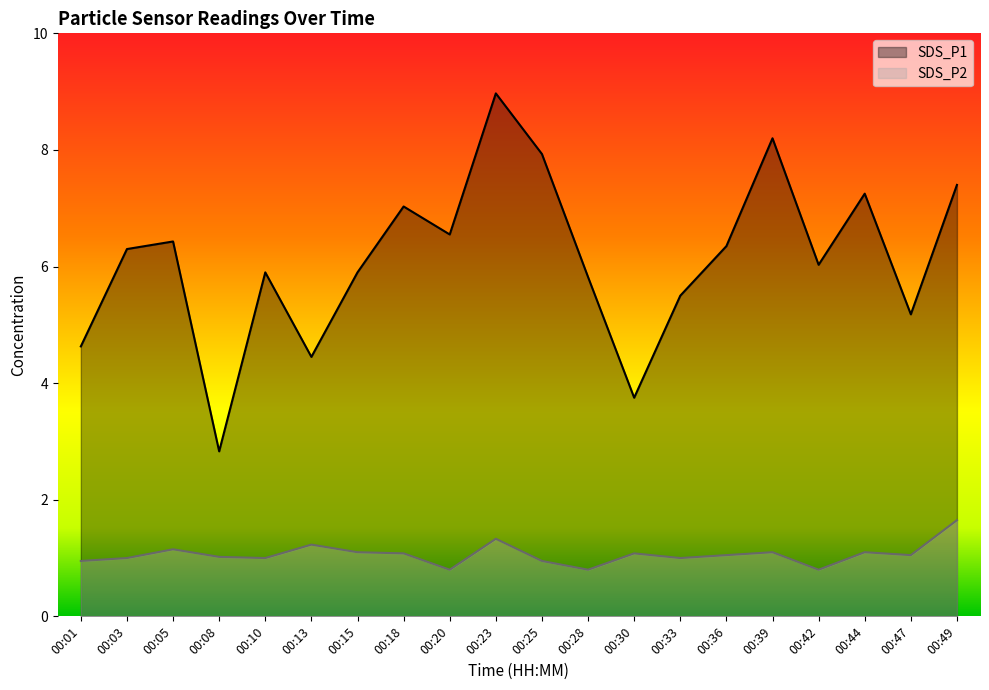

What is the minimum value for SDS_P1?

2.8